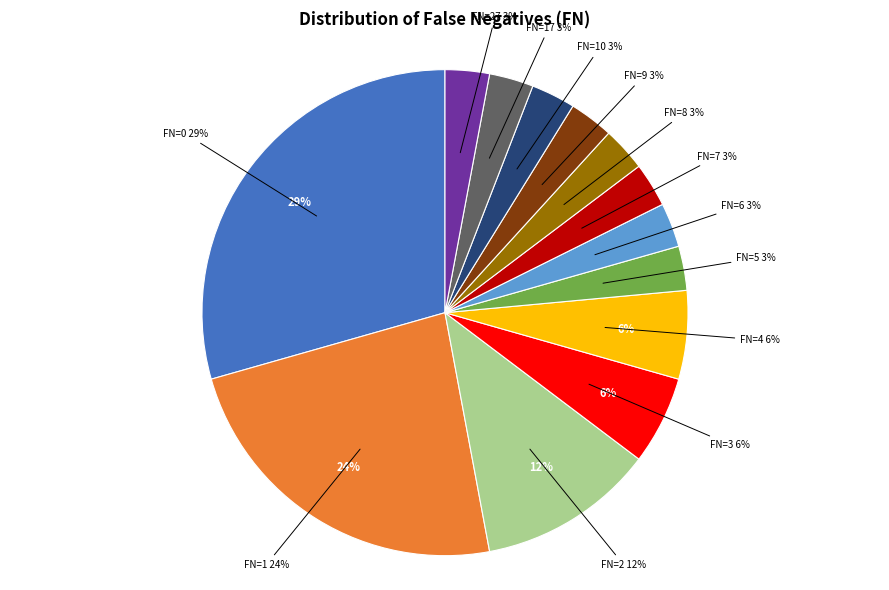

To the nearest percent, what is the difference between the largest and smallest slice percentages?

26%